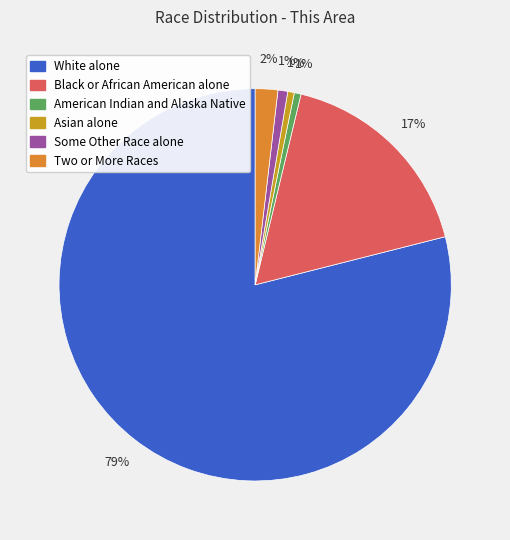

What is the ratio of the value at American Indian and Alaska Native to the value at Some Other Race alone?

0.7